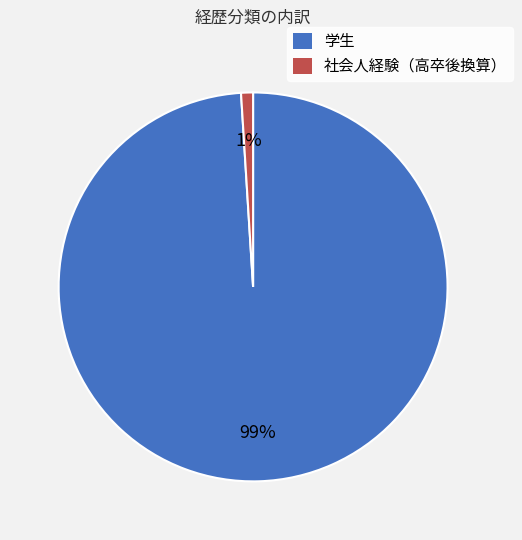

Count the number of slices in the pie.

2